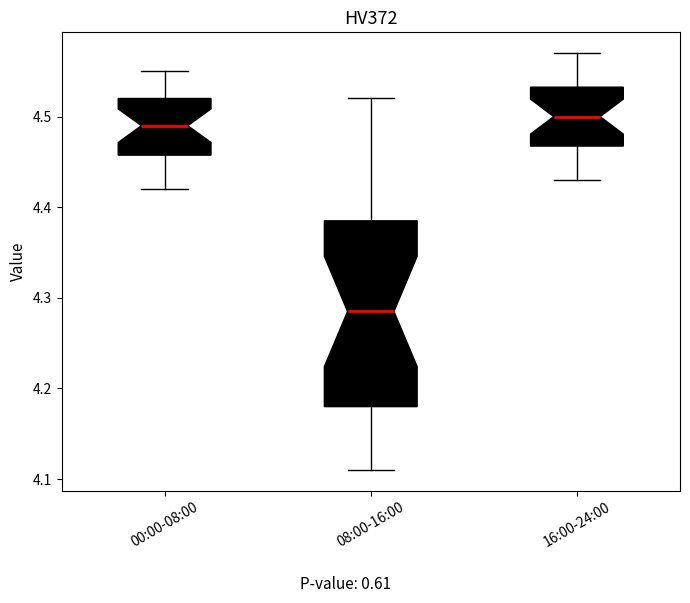

Where is the upper edge of the box for 16:00-24:00 on the y-axis? The values are not printed on the chart, so give them approximately, as read against the axis.

4.53